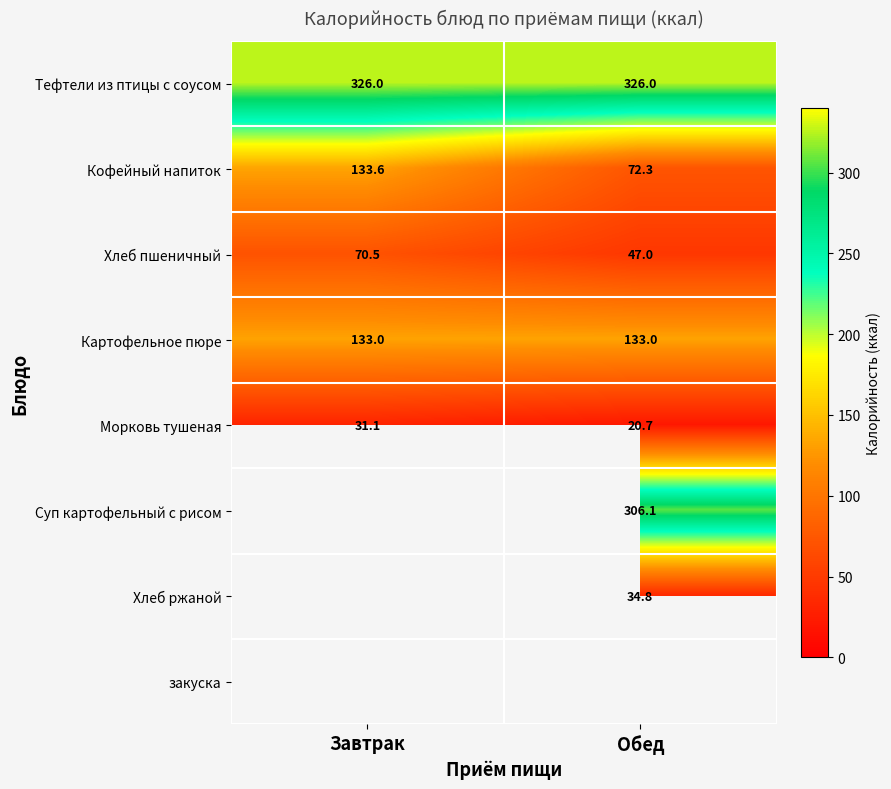

What is the average value of the Тефтели из птицы с соусом series?

326.0